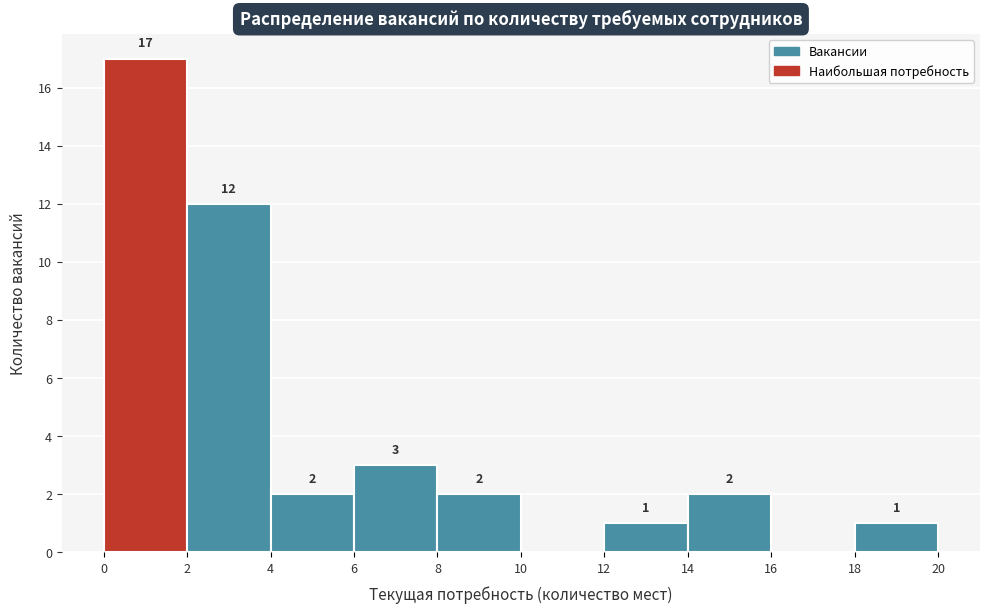

Which range on the x-axis has the tallest bar?

0 to 2